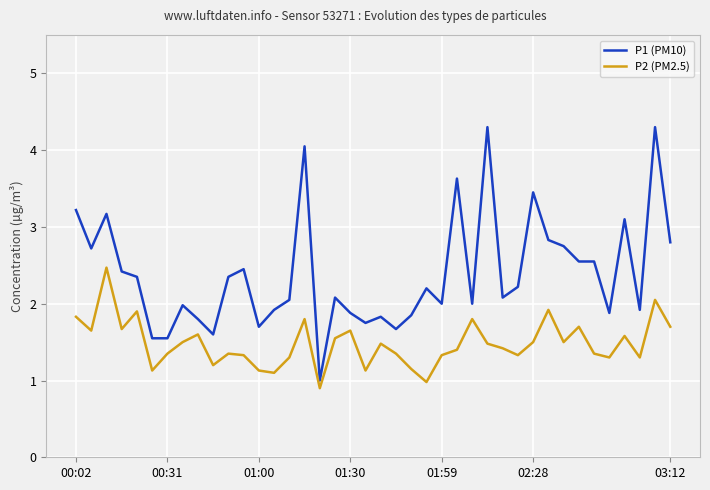

Which series has the largest range (max minus min)?

P1 (PM10)